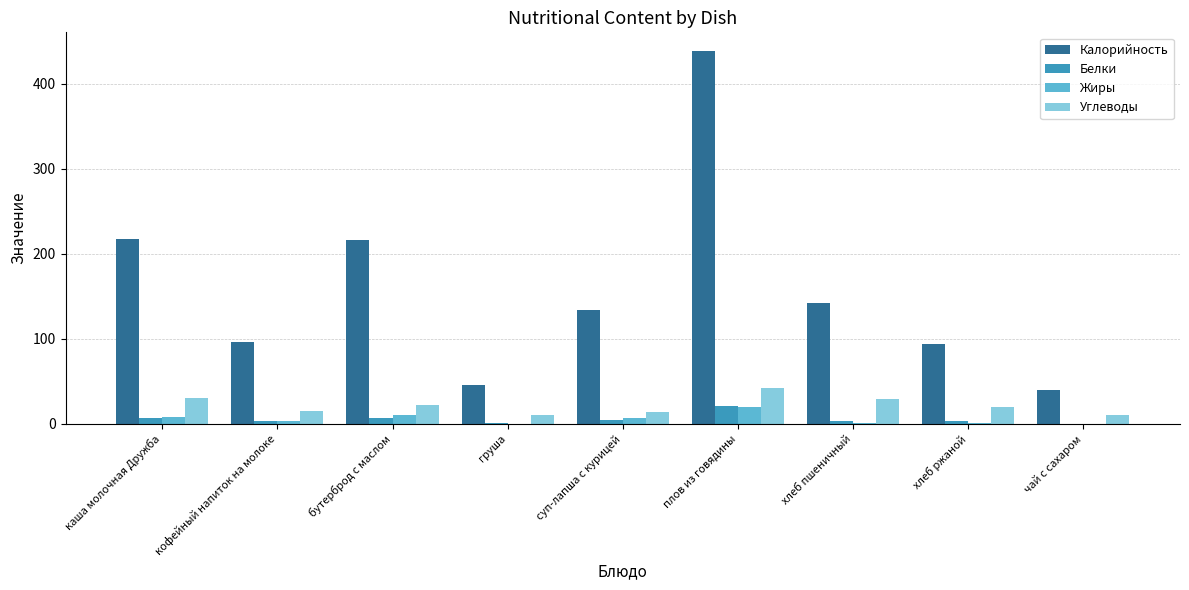

What is the sum of the Углеводы values at хлеб ржаной and плов из говядины?

61.8